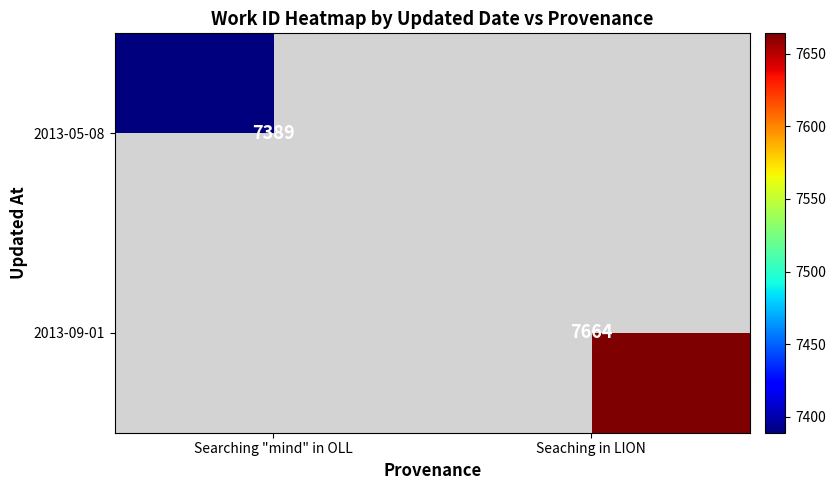

How many series are shown in this chart?

2